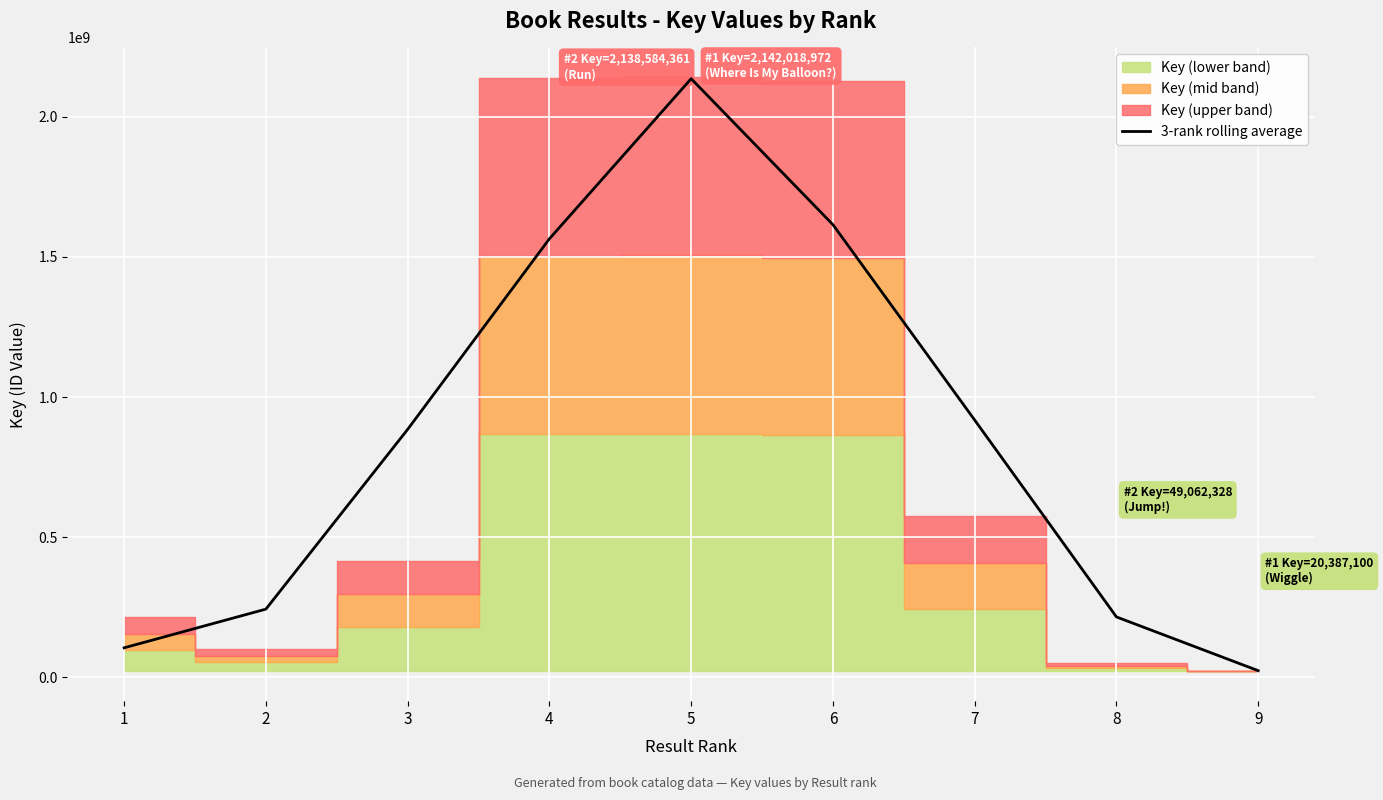

True or false: there are more than 1 points higher than both neighbors.

False